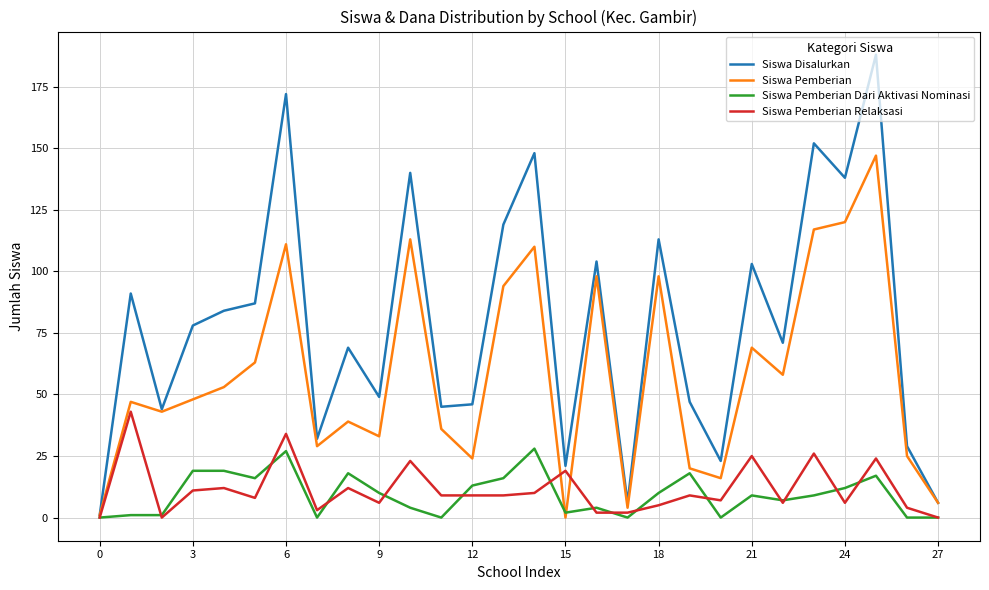

Which series has the largest total across all categories?

Siswa Disalurkan